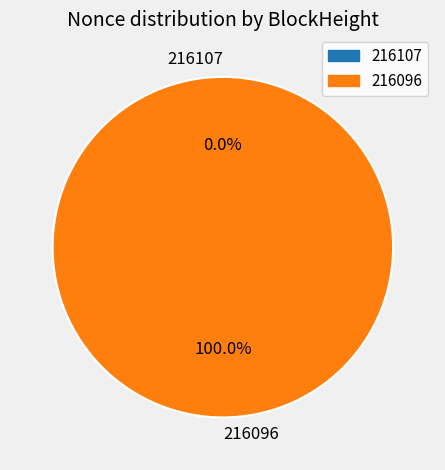

Which has a higher value, 216107 or 216096?

216096